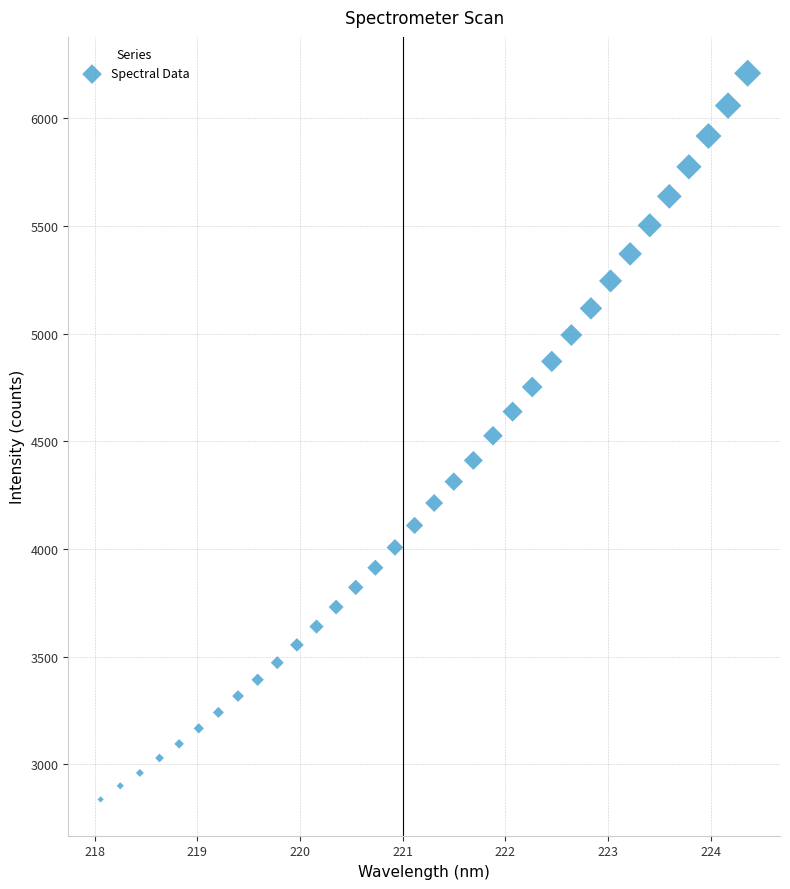

What is the range of X values (max minus min)?

6.3